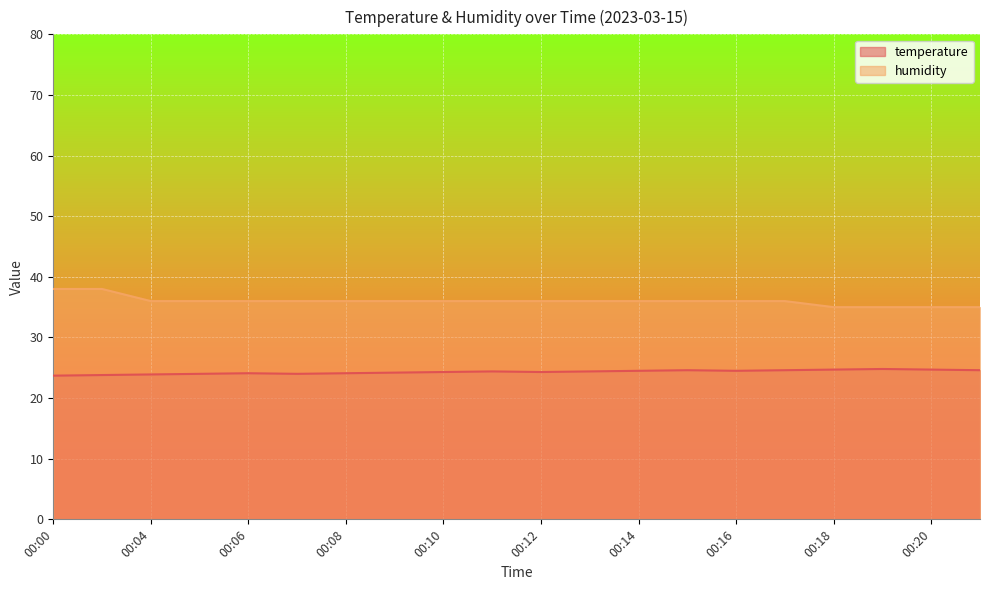

True or false: temperature and humidity intersect in this chart.

False